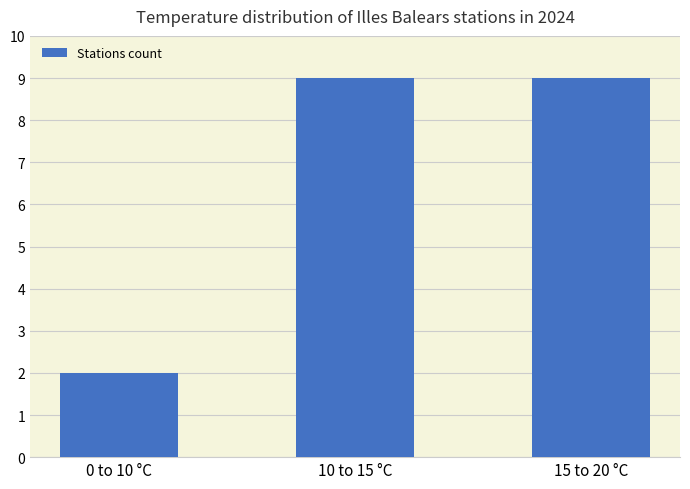

How many values are below 9?

1